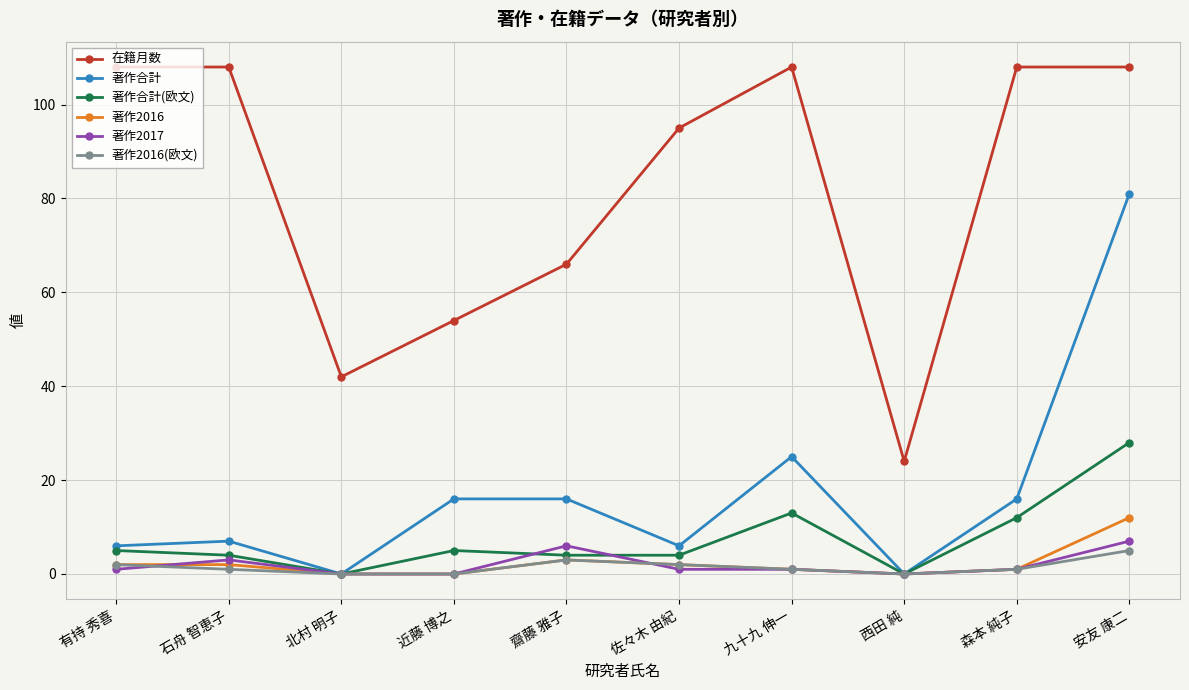

At how many categories does at least one series exceed 69?

6